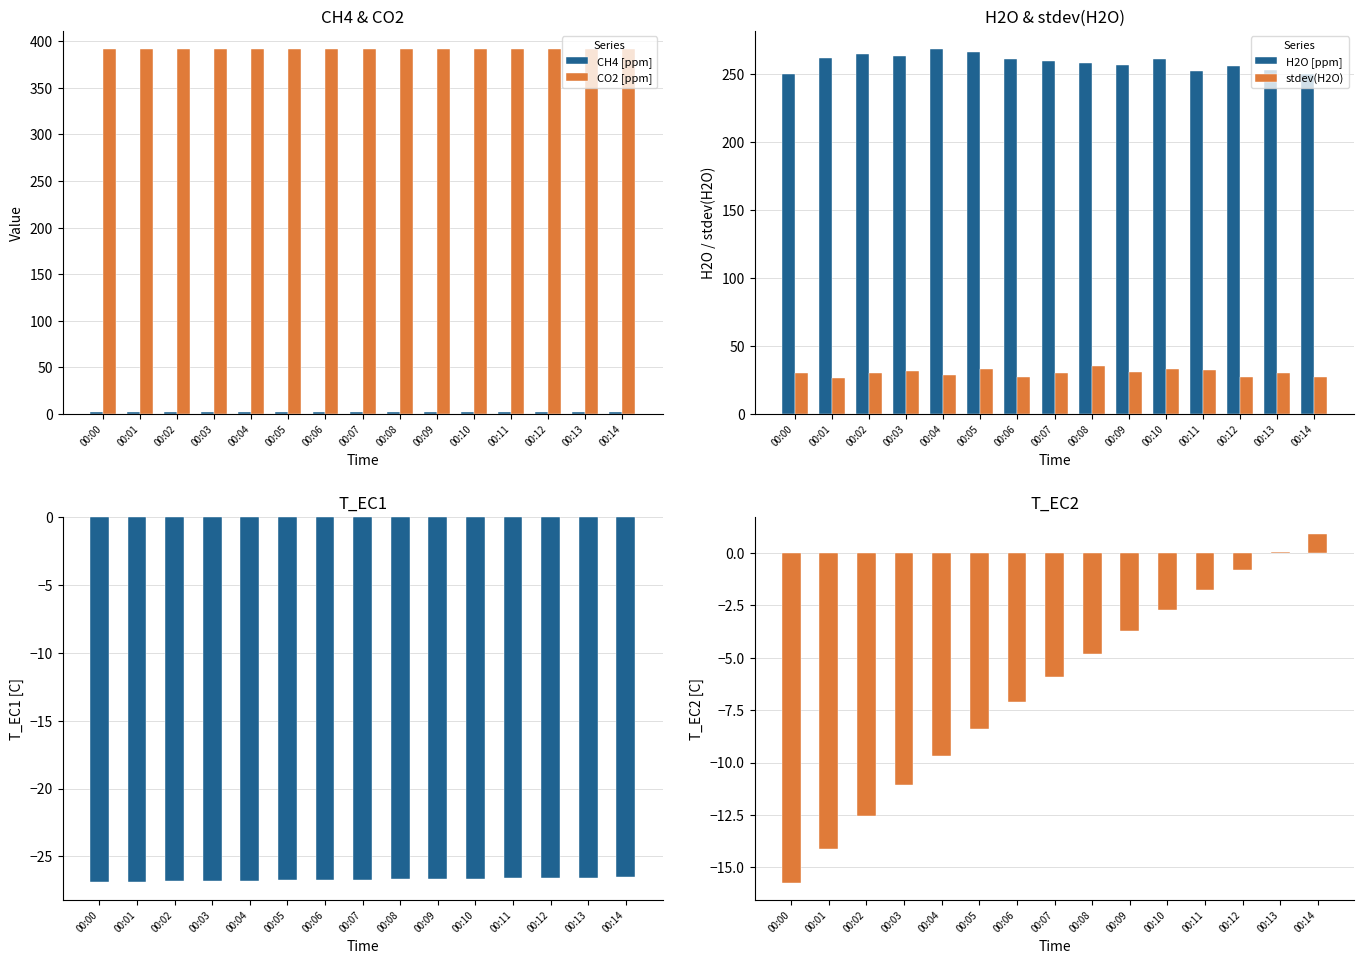

How many series are shown in this chart?

6